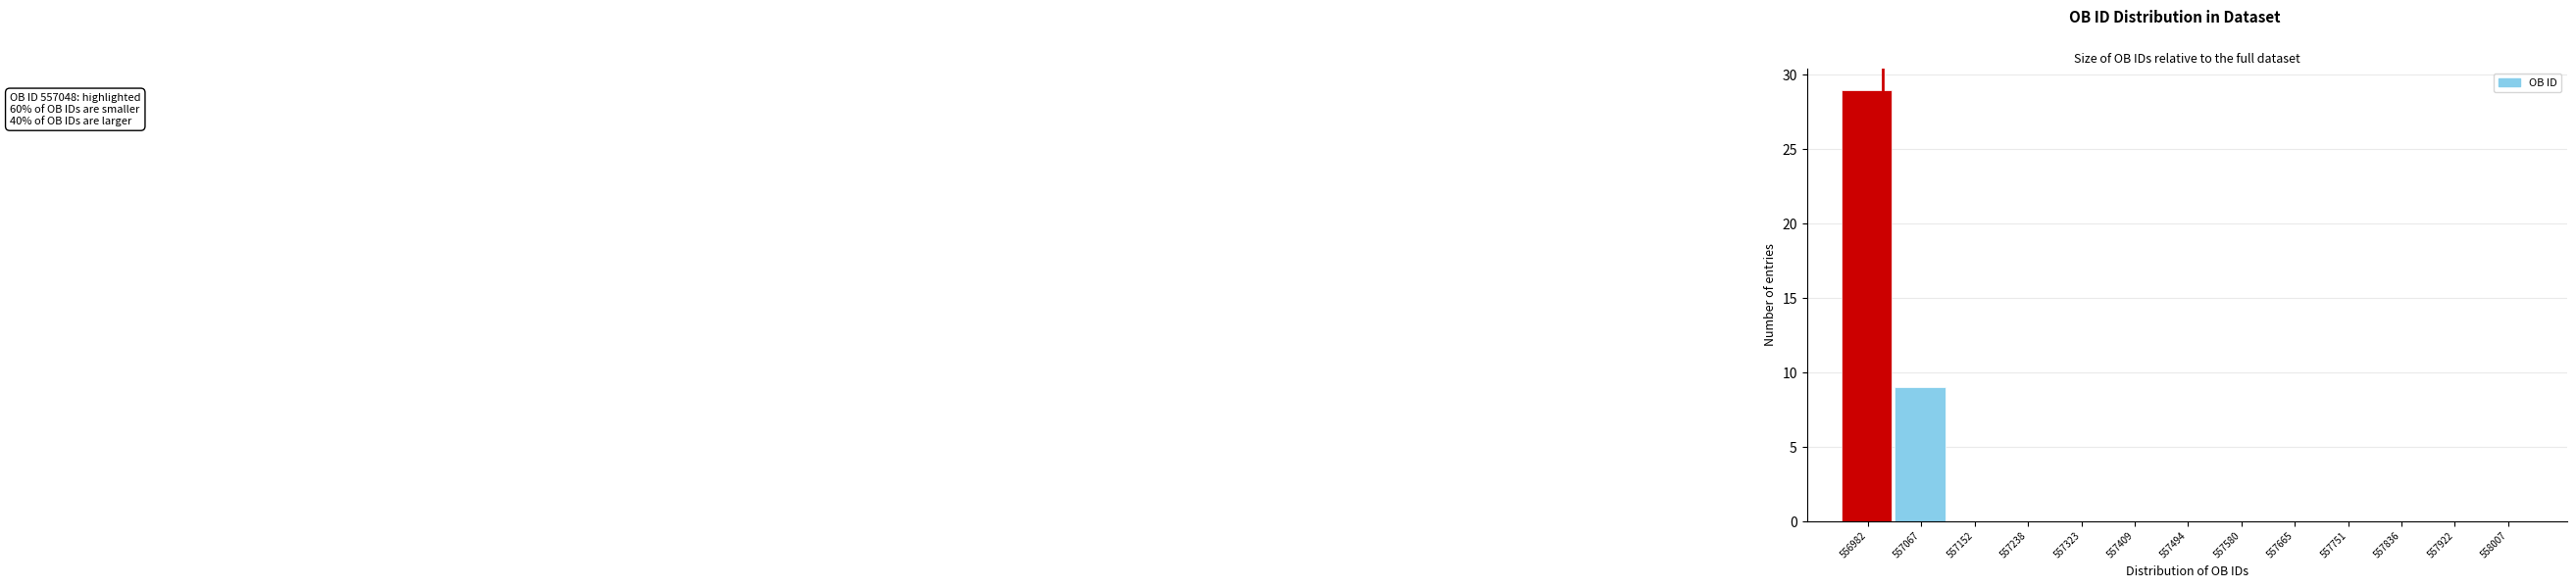

Reading left to right, extract all data points from this chart.

556982=29	557067=9	557152=0	557238=0	557323=0	557409=0	557494=0	557580=0	557665=0	557751=0	557836=0	557922=0	558007=0